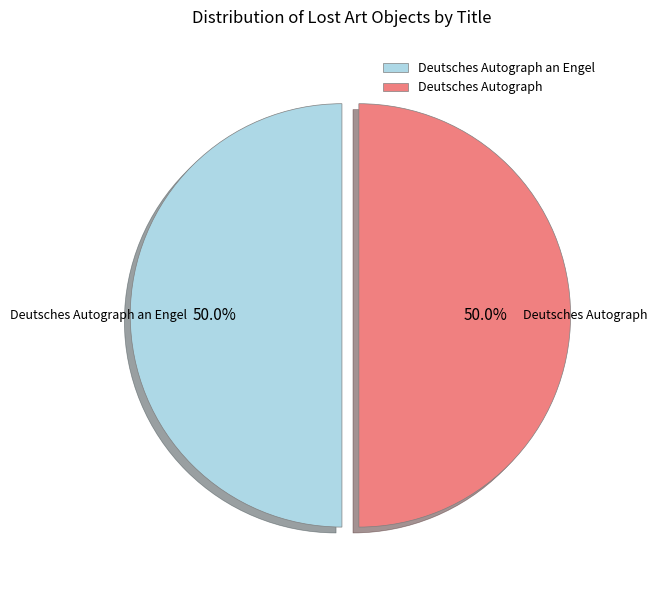

True or false: Deutsches Autograph accounts for 39% of the total.

False